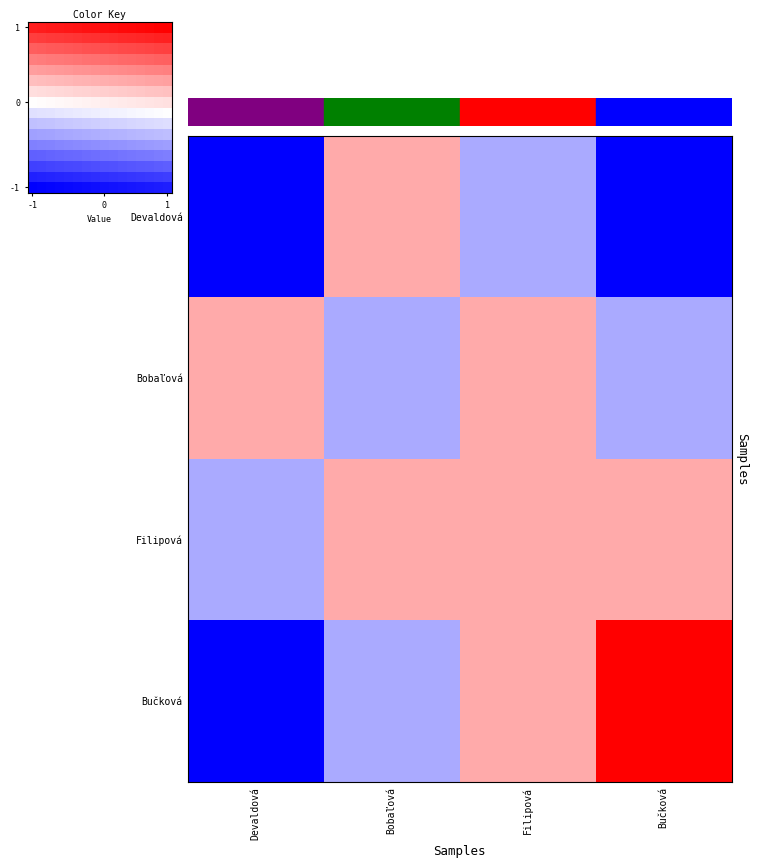

What is the minimum value shown in the chart?

-1.0